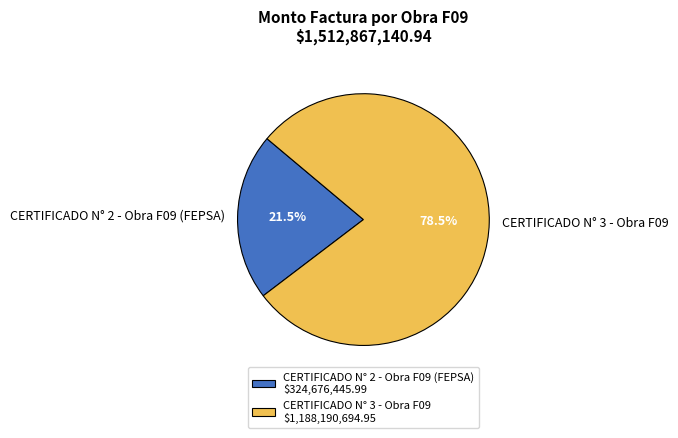

Is CERTIFICADO N° 2 - Obra F09 (FEPSA) the majority of the pie?

No